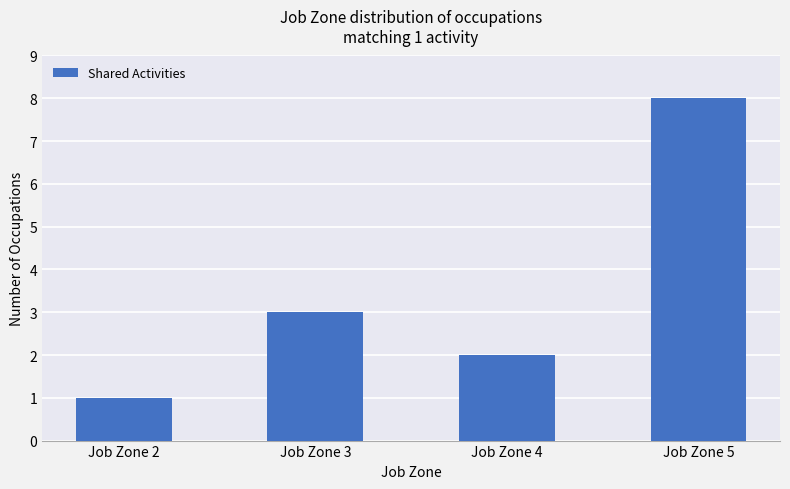

What is the change in value from Job Zone 2 to Job Zone 3?

+2